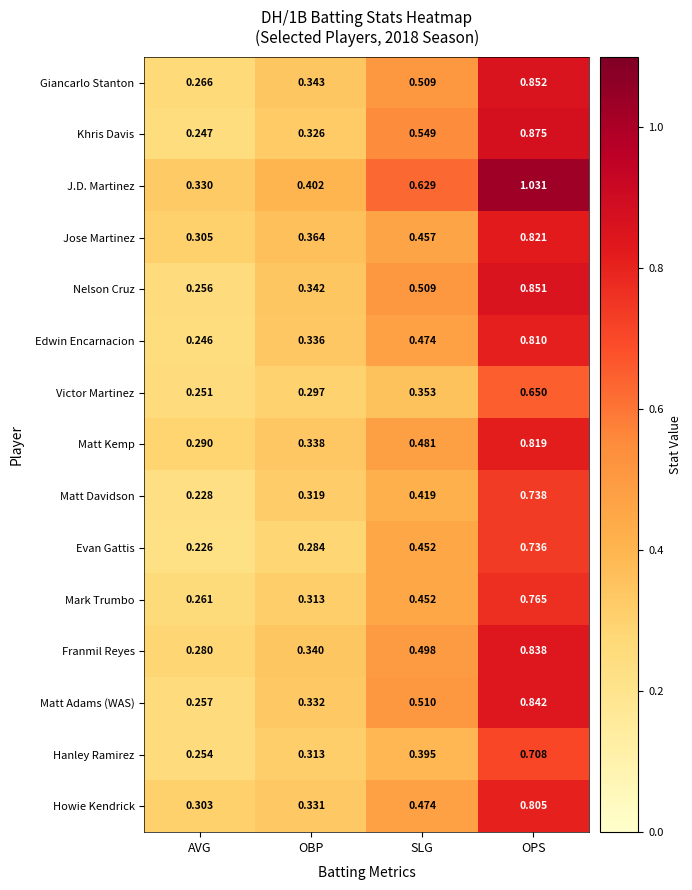

Rank the series by their maximum value, from lowest to highest.

Victor Martinez, Hanley Ramirez, Evan Gattis, Matt Davidson, Mark Trumbo, Howie Kendrick, Edwin Encarnacion, Matt Kemp, Jose Martinez, Franmil Reyes, Matt Adams (WAS), Nelson Cruz, Giancarlo Stanton, Khris Davis, J.D. Martinez